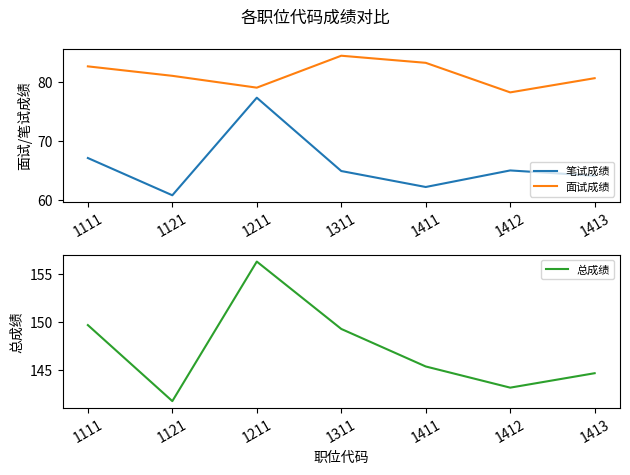

The value of 面试成绩 at 1411 is 83.2. True or false?

True